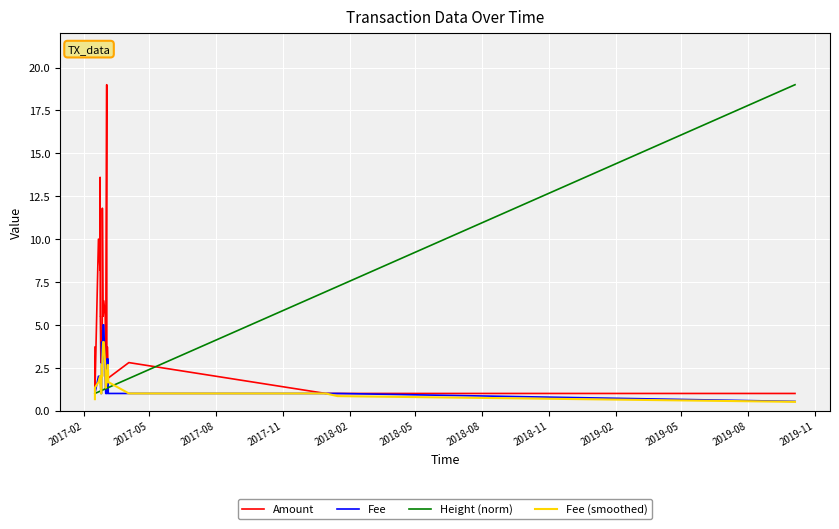

How many lines are shown in the chart?

4